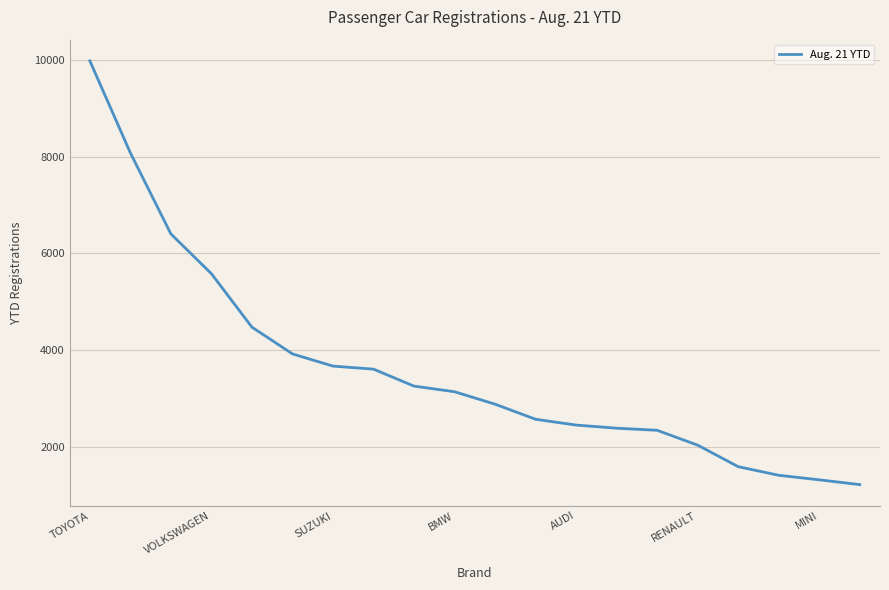

What is the greatest value displayed?

9978